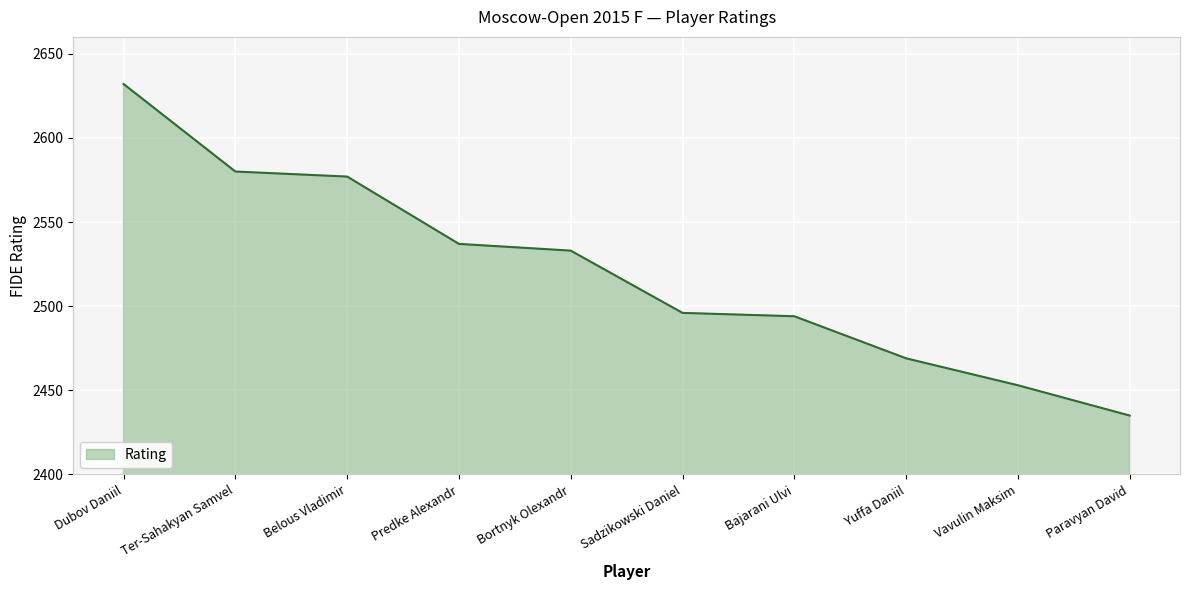

What position from the right is Paravyan David?

1